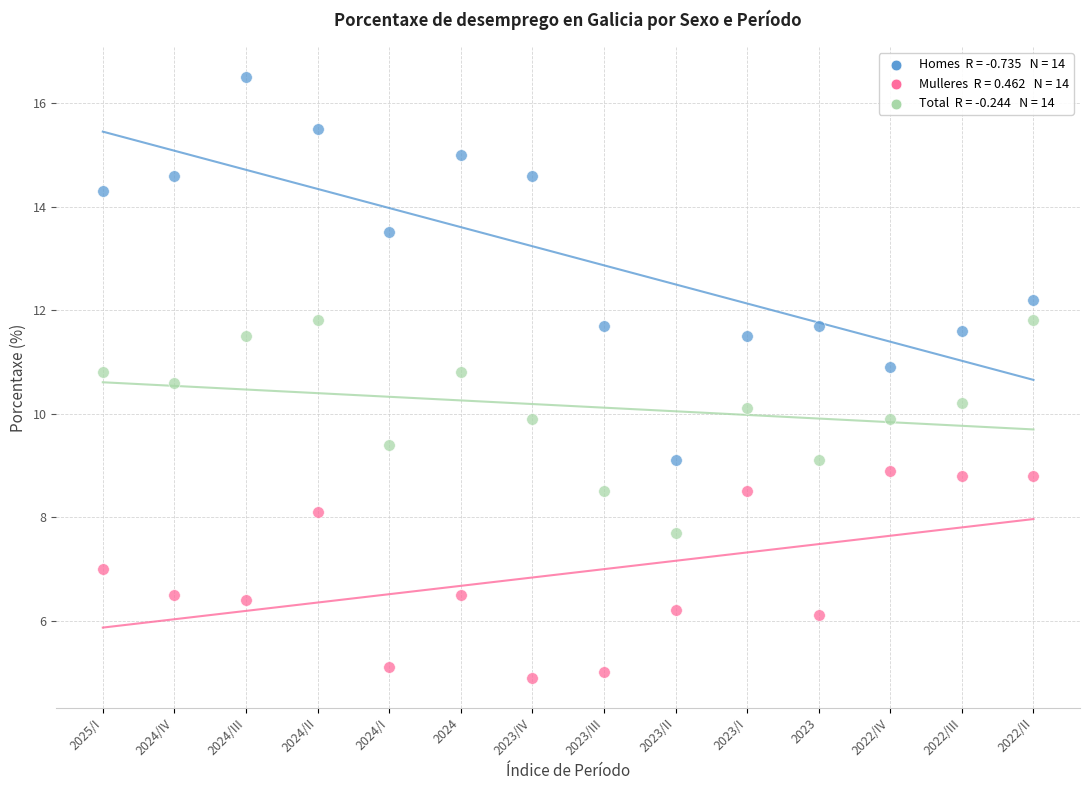

Across all data points, what is the range of Y values (max minus min)?

11.6